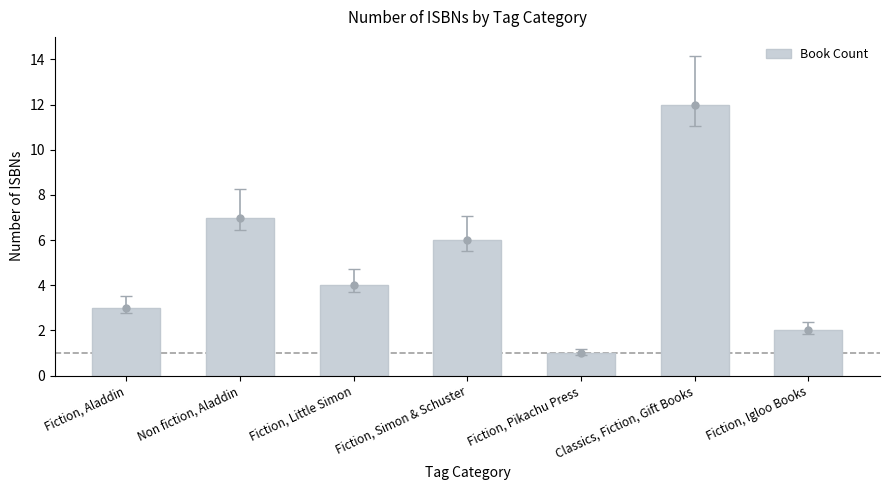

What is the maximum value shown in the chart?

12